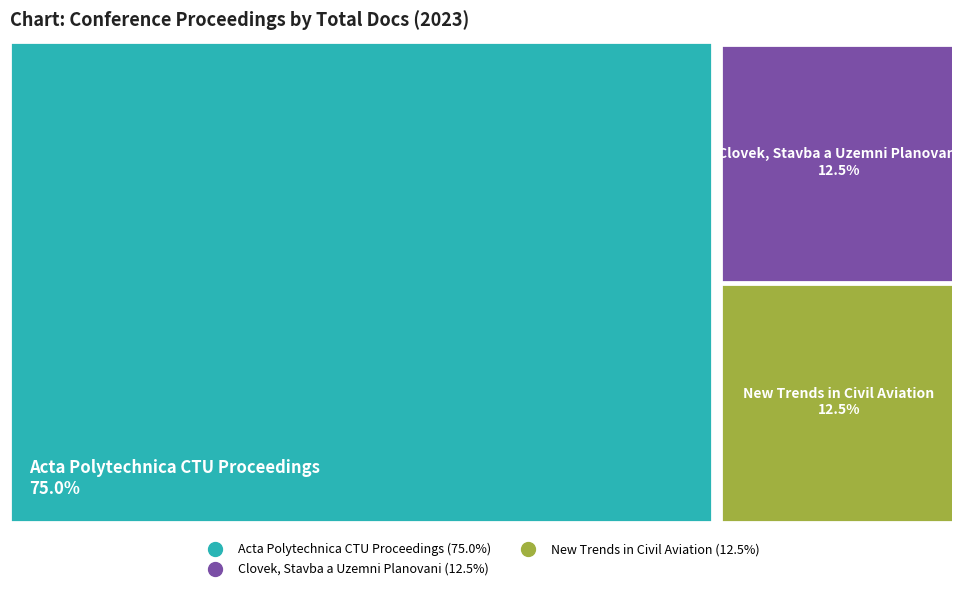

Which slice is the smallest?

Clovek, Stavba a Uzemni Planovani